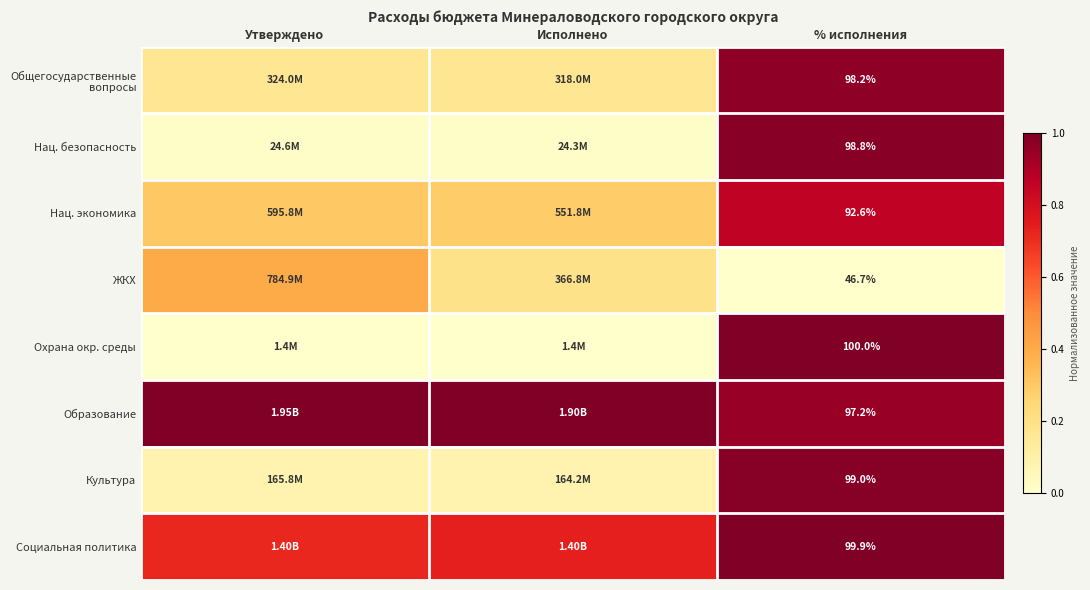

Which category has the highest value in the ЖКХ series?

Утверждено